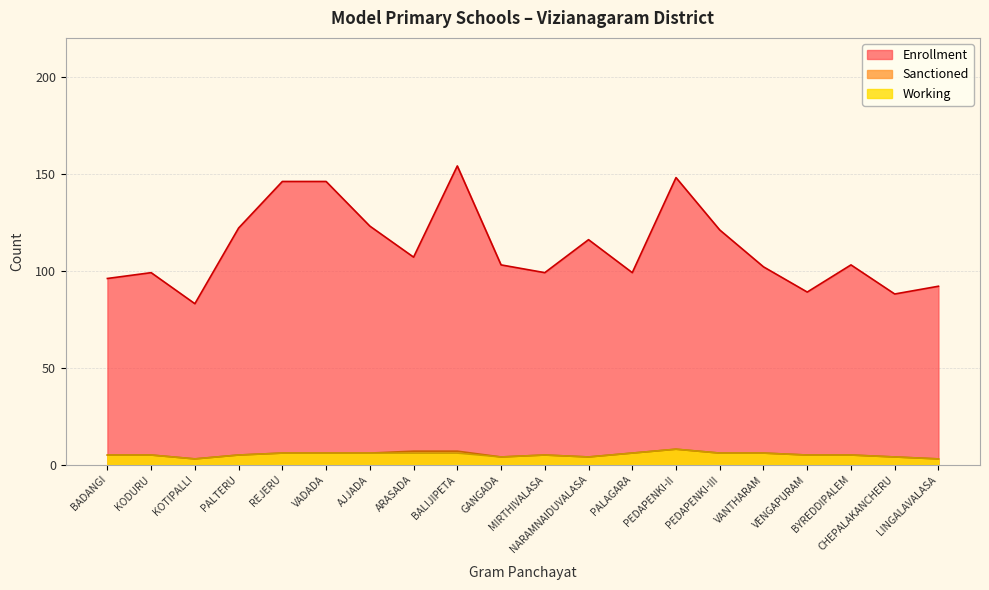

Which category has the highest value across all series?

BALIJIPETA